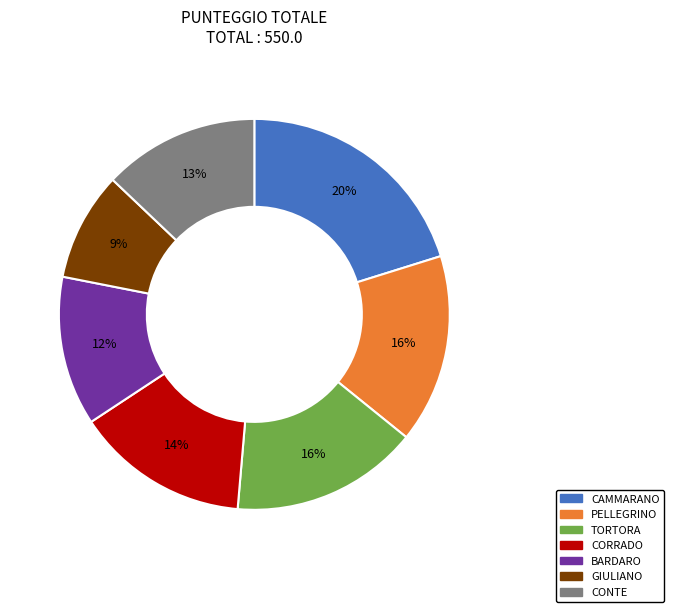

What is the largest slice in the pie chart?

CAMMARANO